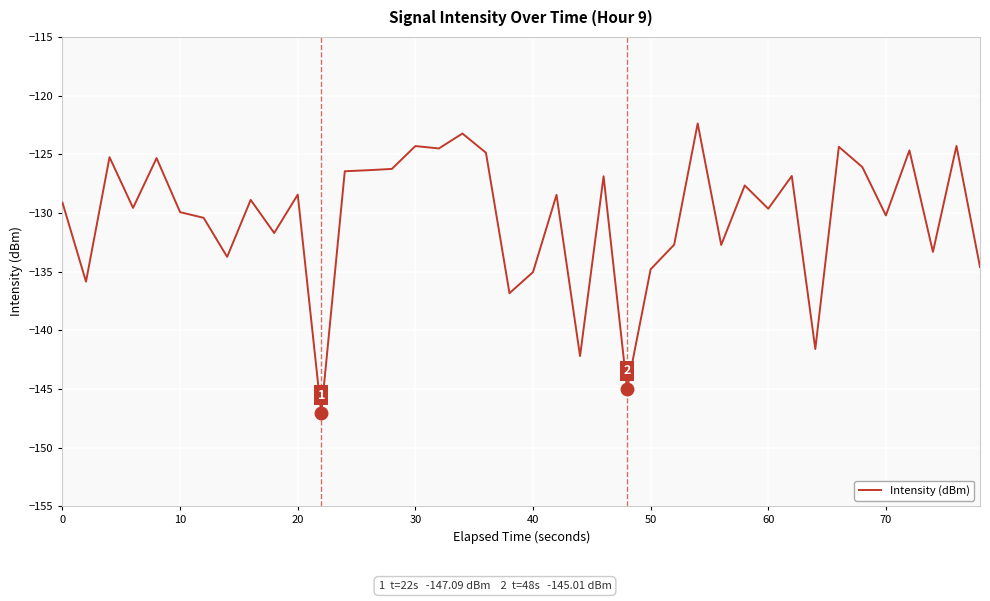

What is the greatest value displayed?

-122.4